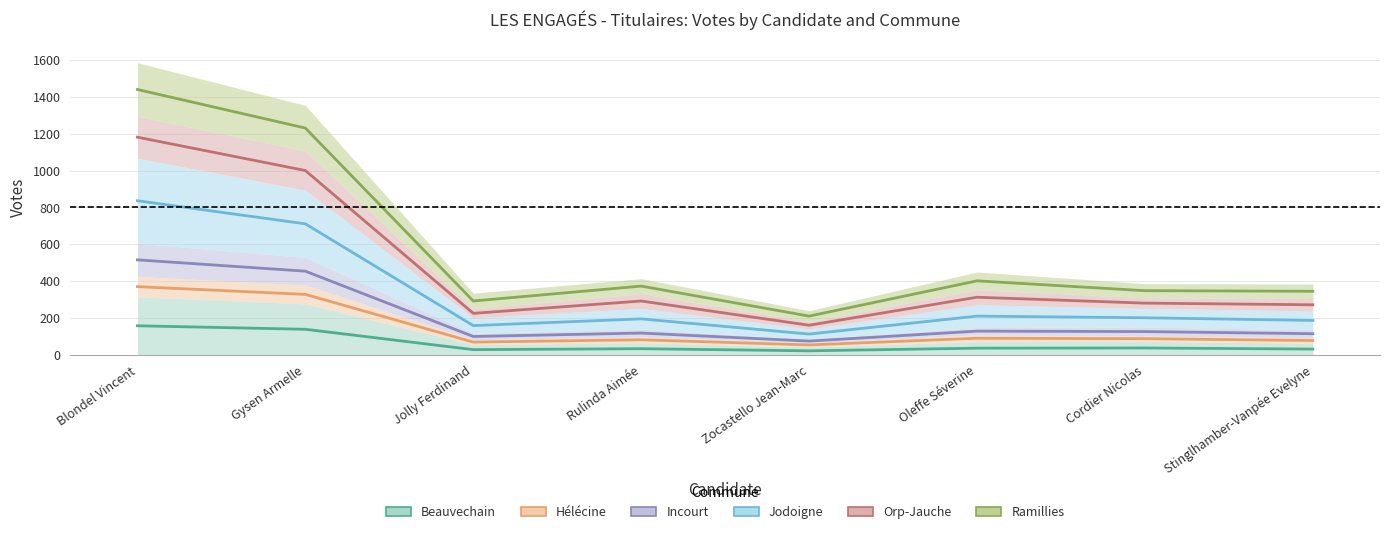

What is the minimum value for Jodoigne?

112.0